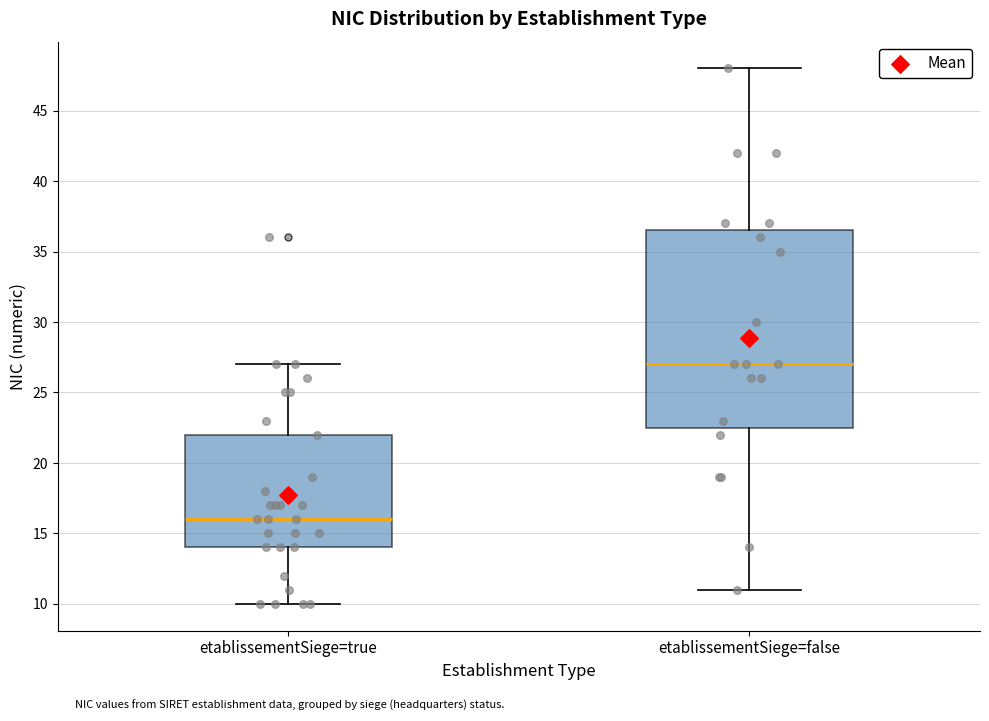

Reading left to right, read every box against the y-axis: the position of its median line, the range the box covers, and the ends of its whiskers. The values are not printed on the chart, so give them approximately, as read against the axis.

etablissementSiege=true: median 16.0, box 14.0 to 22.0, whiskers 10.0 to 27.0
etablissementSiege=false: median 27.0, box 22.5 to 36.5, whiskers 11.0 to 48.0